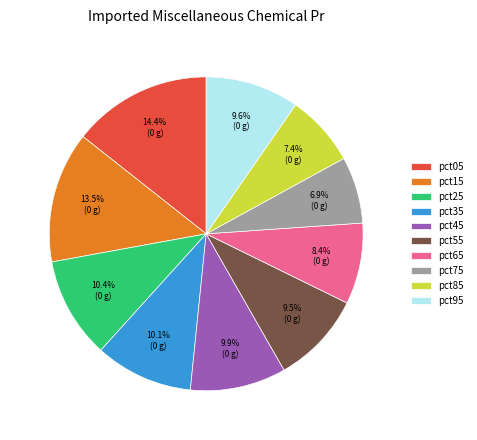

Combined, do pct05 and pct35 account for over 50%?

No